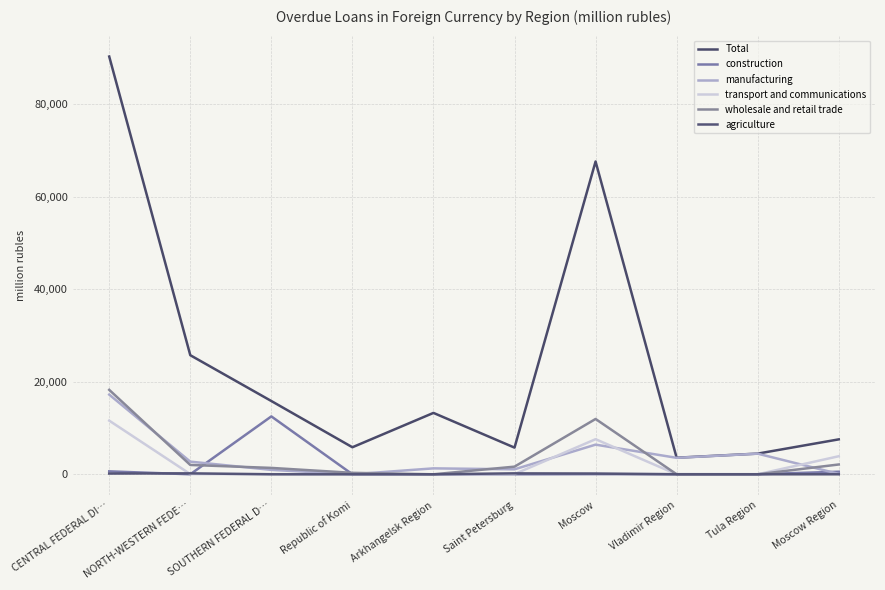

True or false: agriculture and wholesale and retail trade intersect in this chart.

False